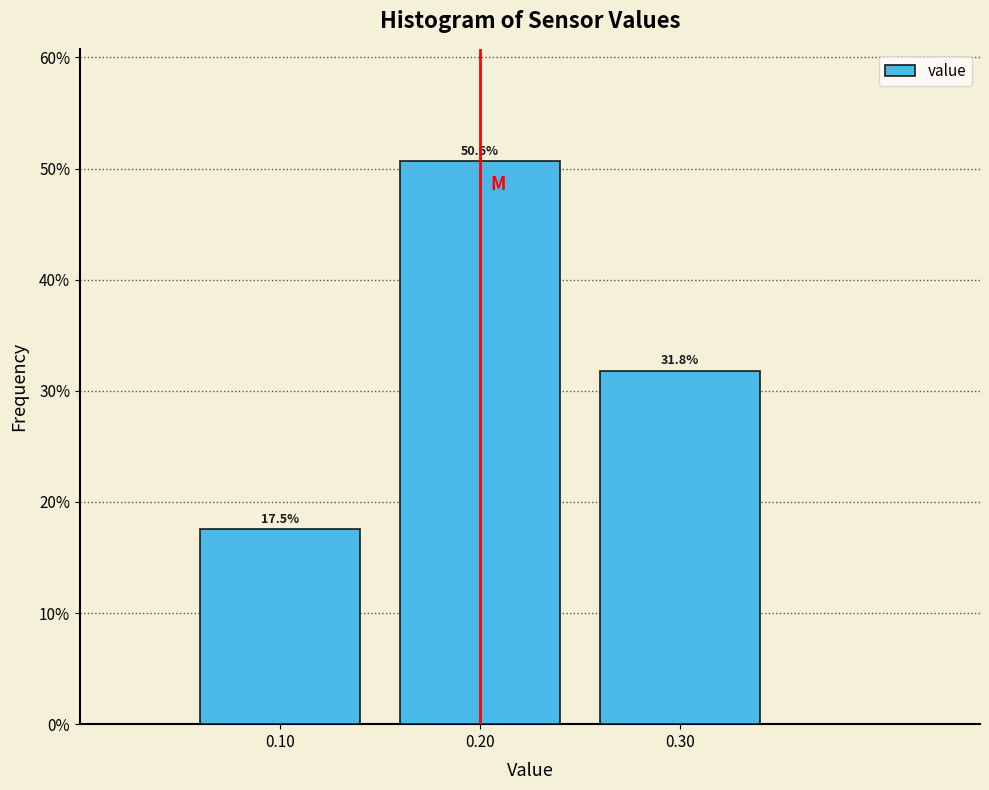

Which range on the x-axis has the tallest bar?

0.15 to 0.25